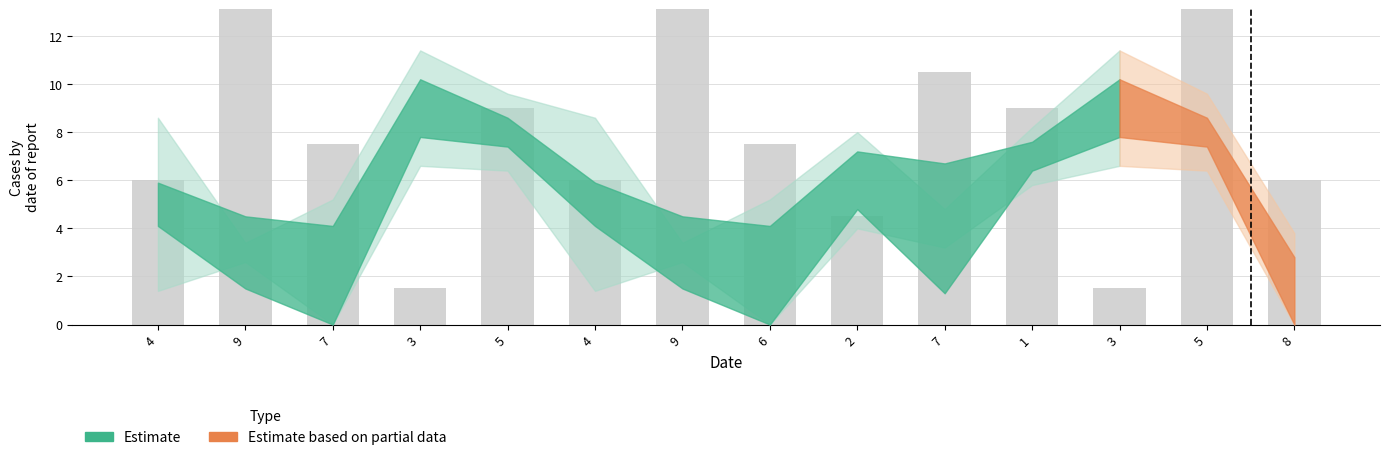

What is the label of the 11th bar from the left?

1